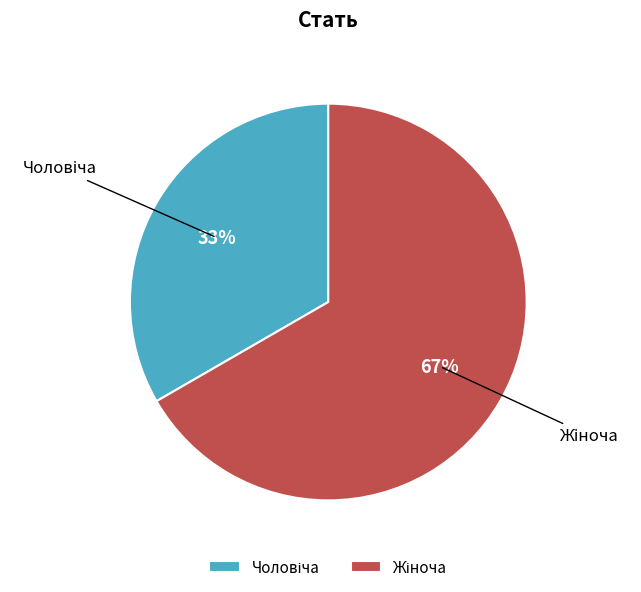

To the nearest percent, what is the average slice percentage?

50%